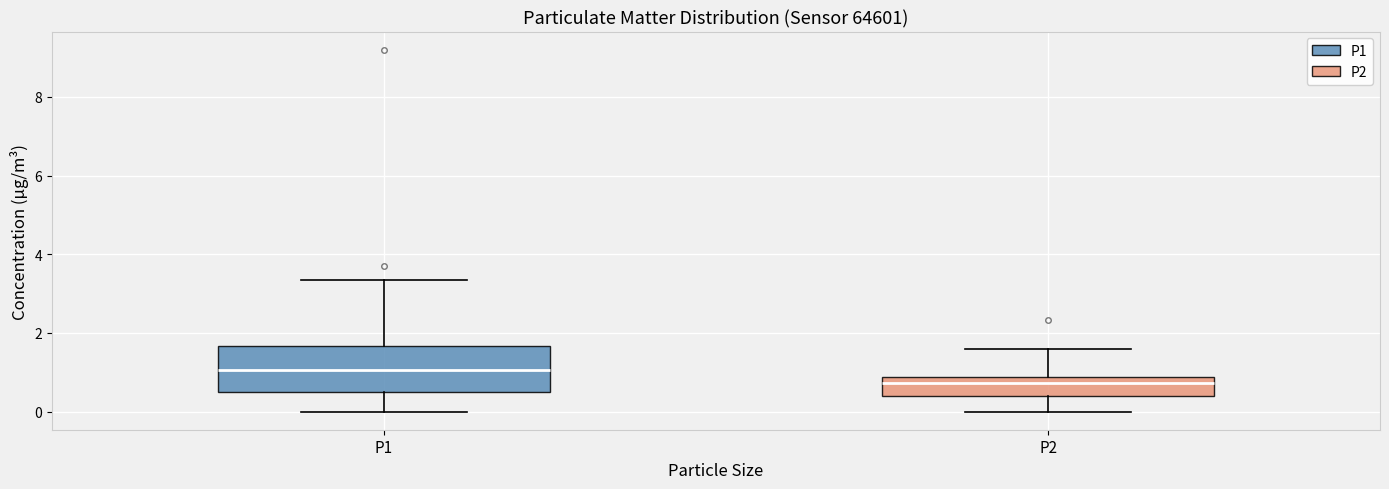

Which box's median line is the lowest?

P2